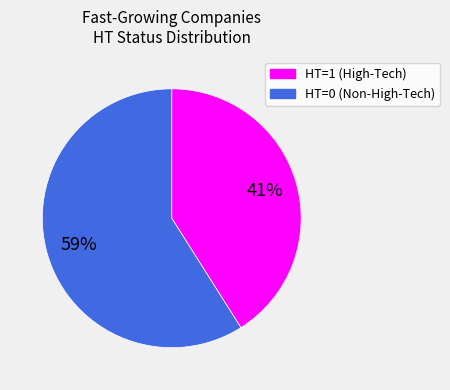

To the nearest percent, what is the average slice percentage?

50%